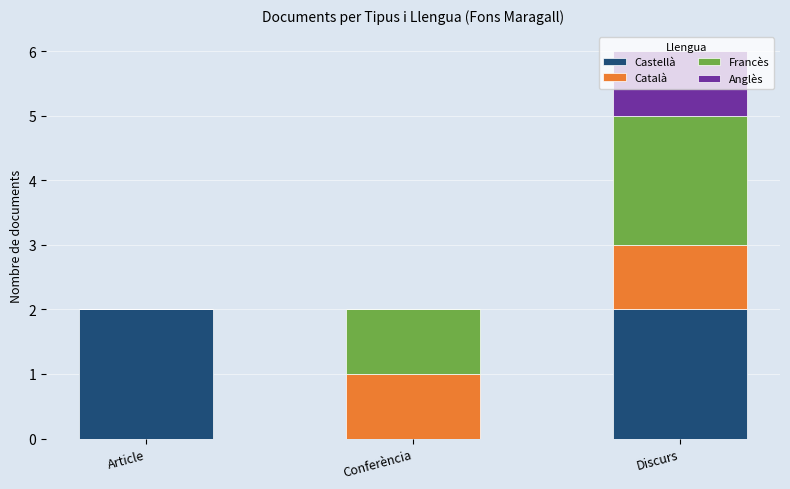

What is the sum of all Castellà values?

4